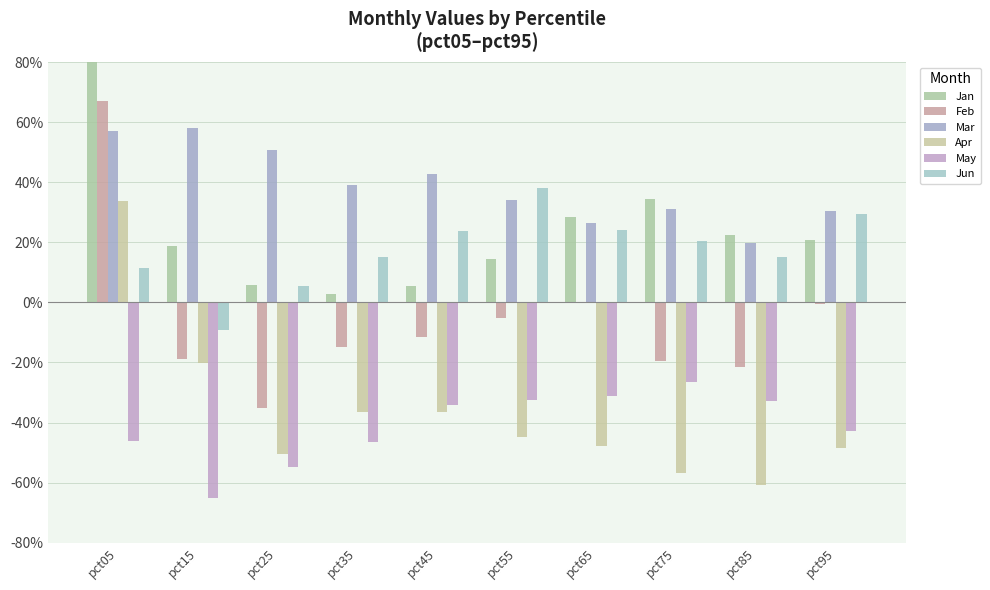

At which label is Jan closest to 0?

pct35